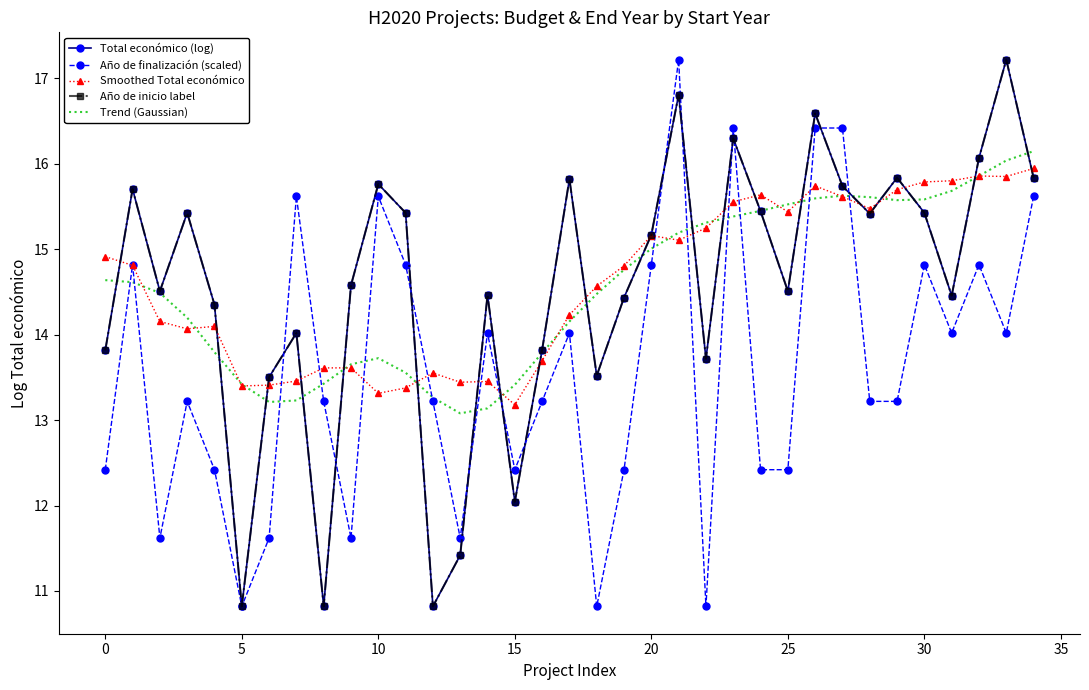

How many interior local peaks does the Total económico (log) series have?

11